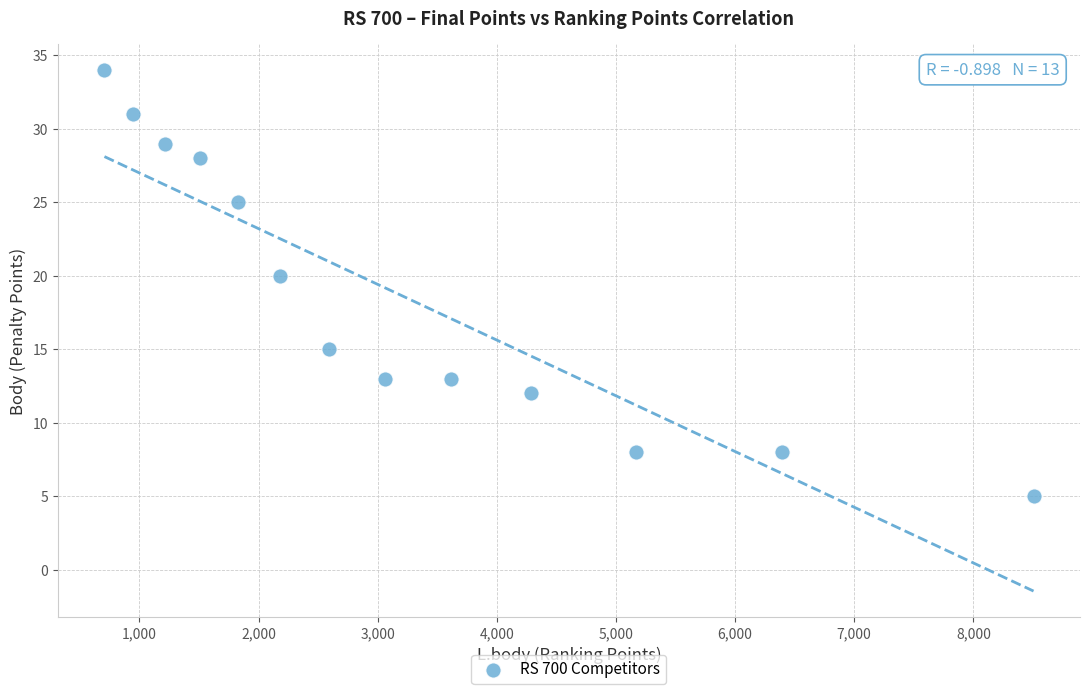

What Y value in the scatter plot is closest to 19?

20